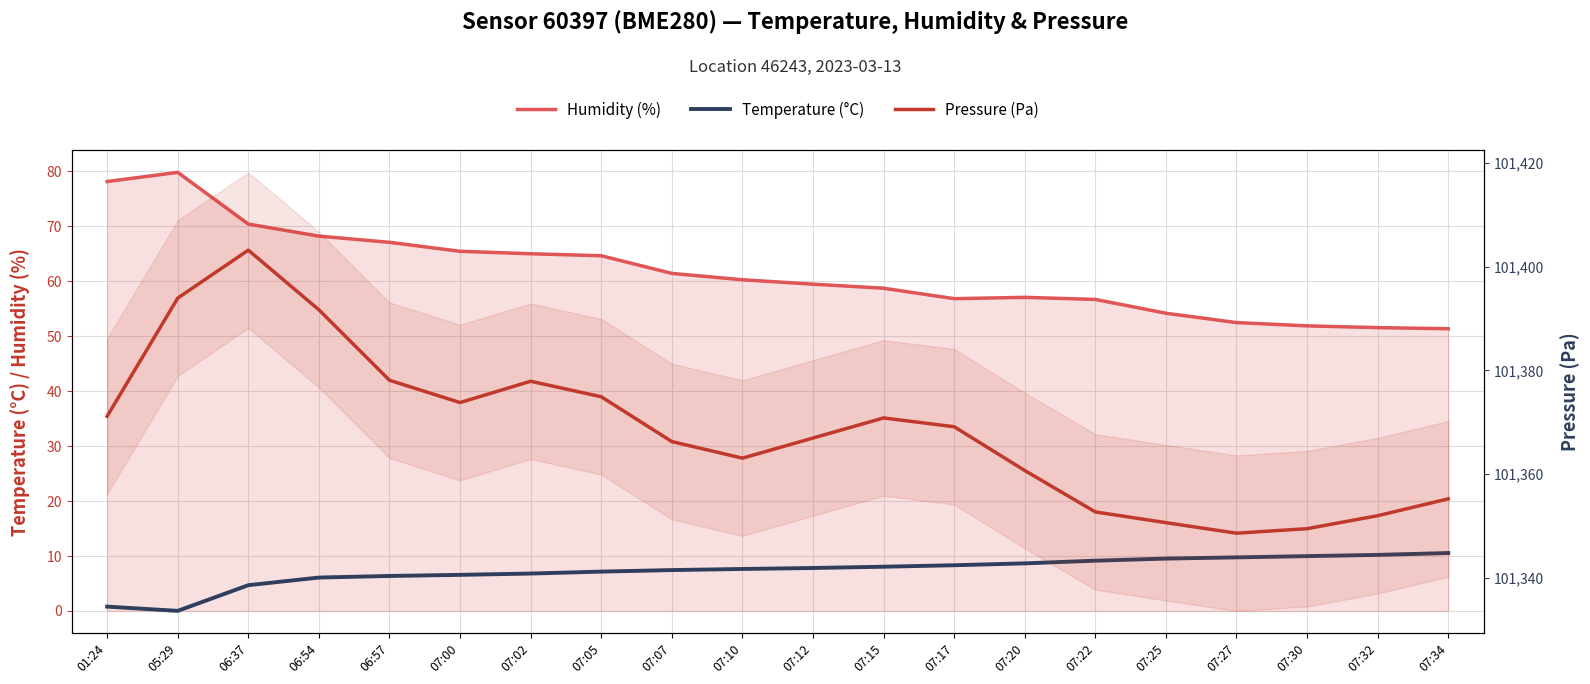

What is the difference between the maximum and minimum values in the Pressure (Pa) series?

54.6